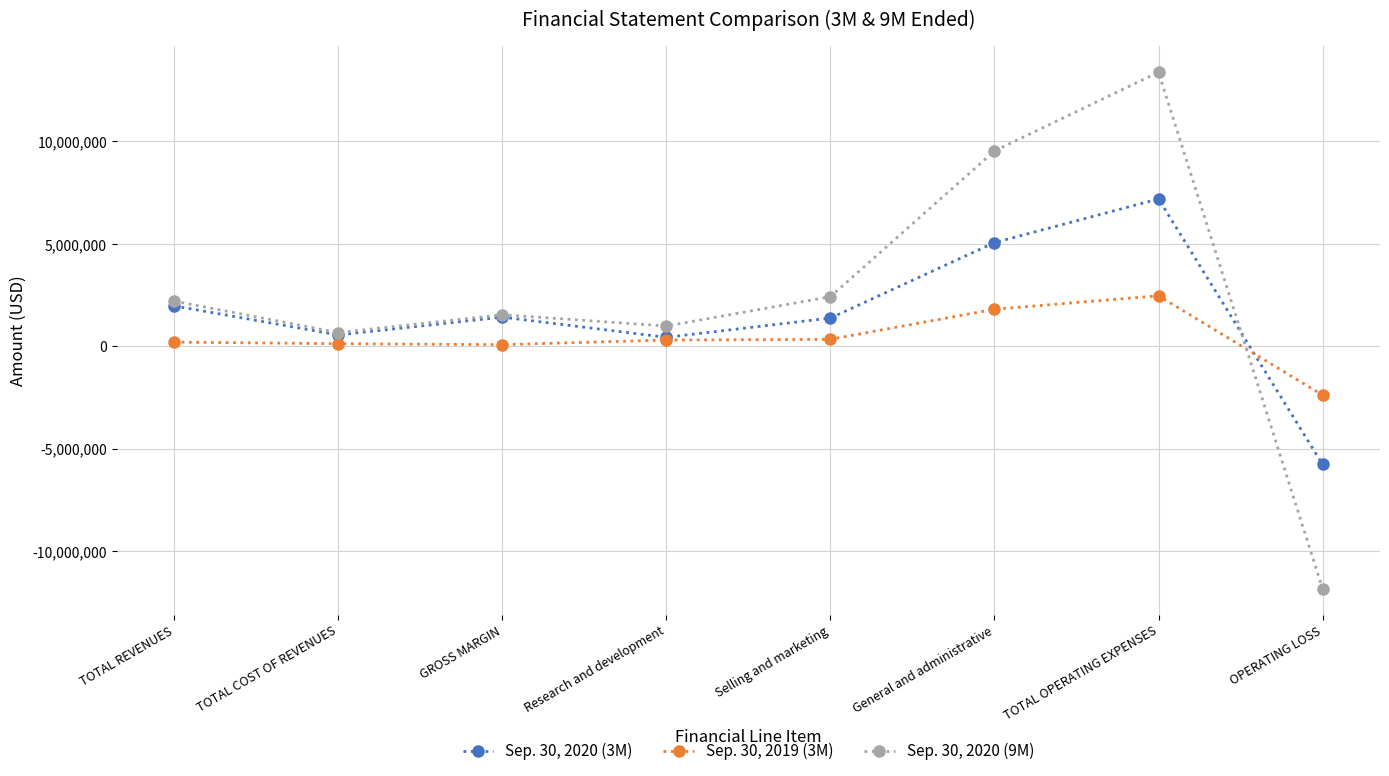

True or false: Sep. 30, 2019 (3M) and Sep. 30, 2020 (9M) intersect in this chart.

True